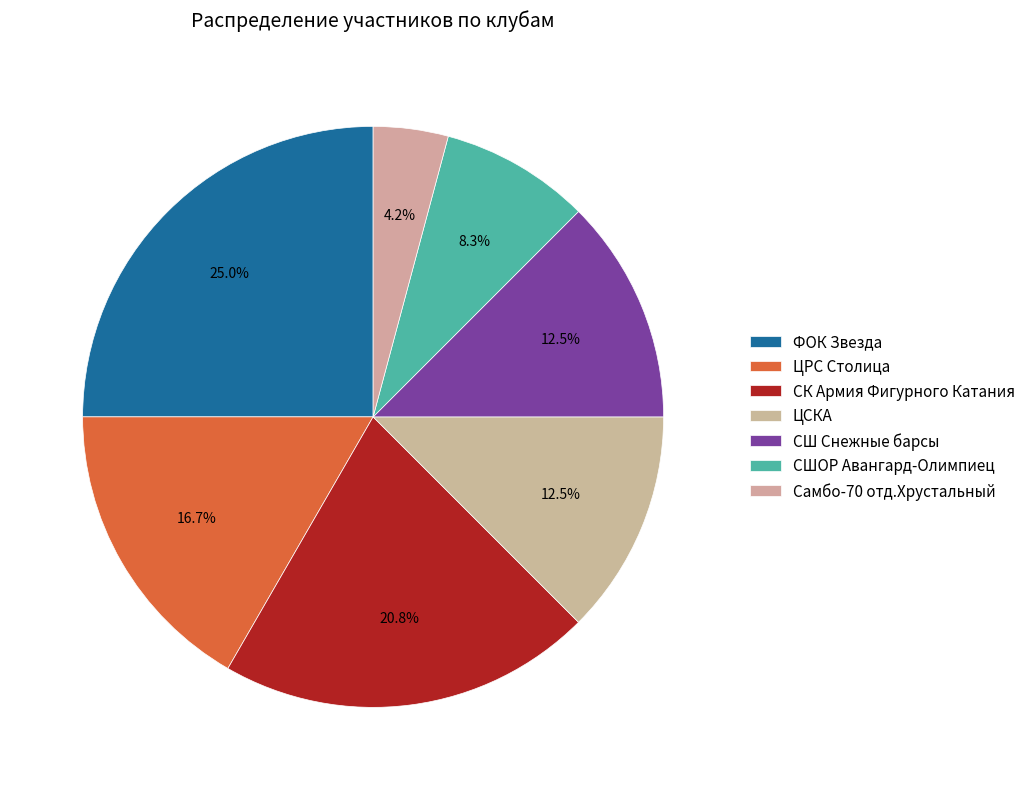

To the nearest percent, what is the difference between the largest and smallest slice percentages?

21%